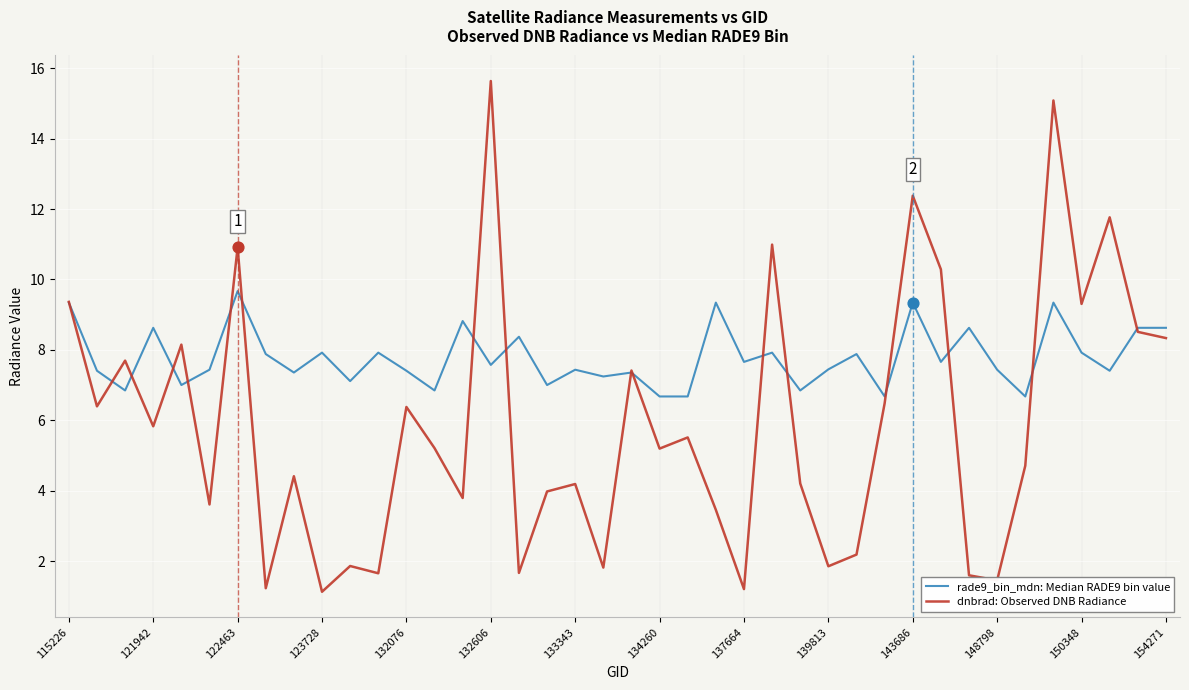

Which series has the largest total across all categories?

rade9_bin_mdn: Median RADE9 bin value